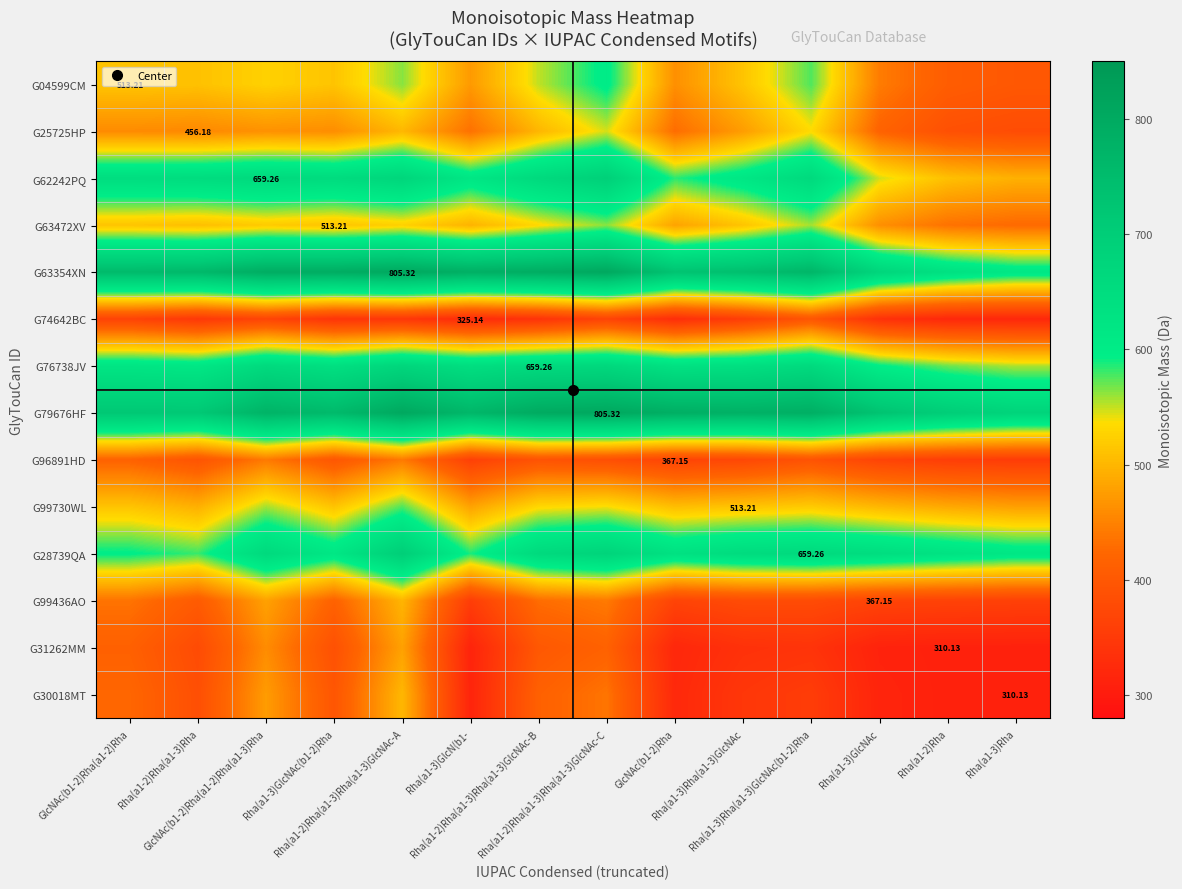

Count the number of data series in this chart.

14